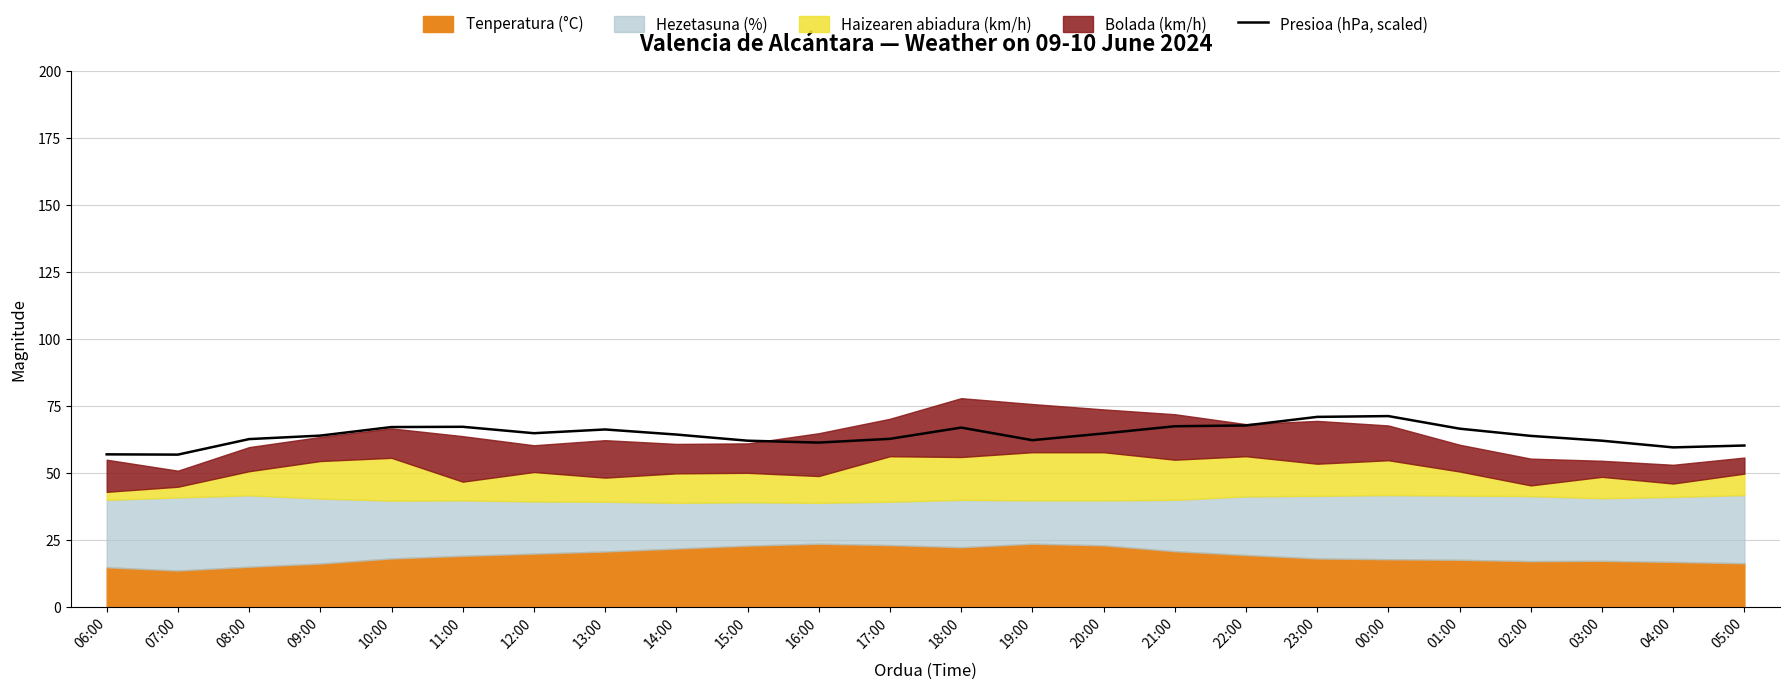

The value of Presioa (hPa, scaled) at 15:00 is 107.6. True or false?

False